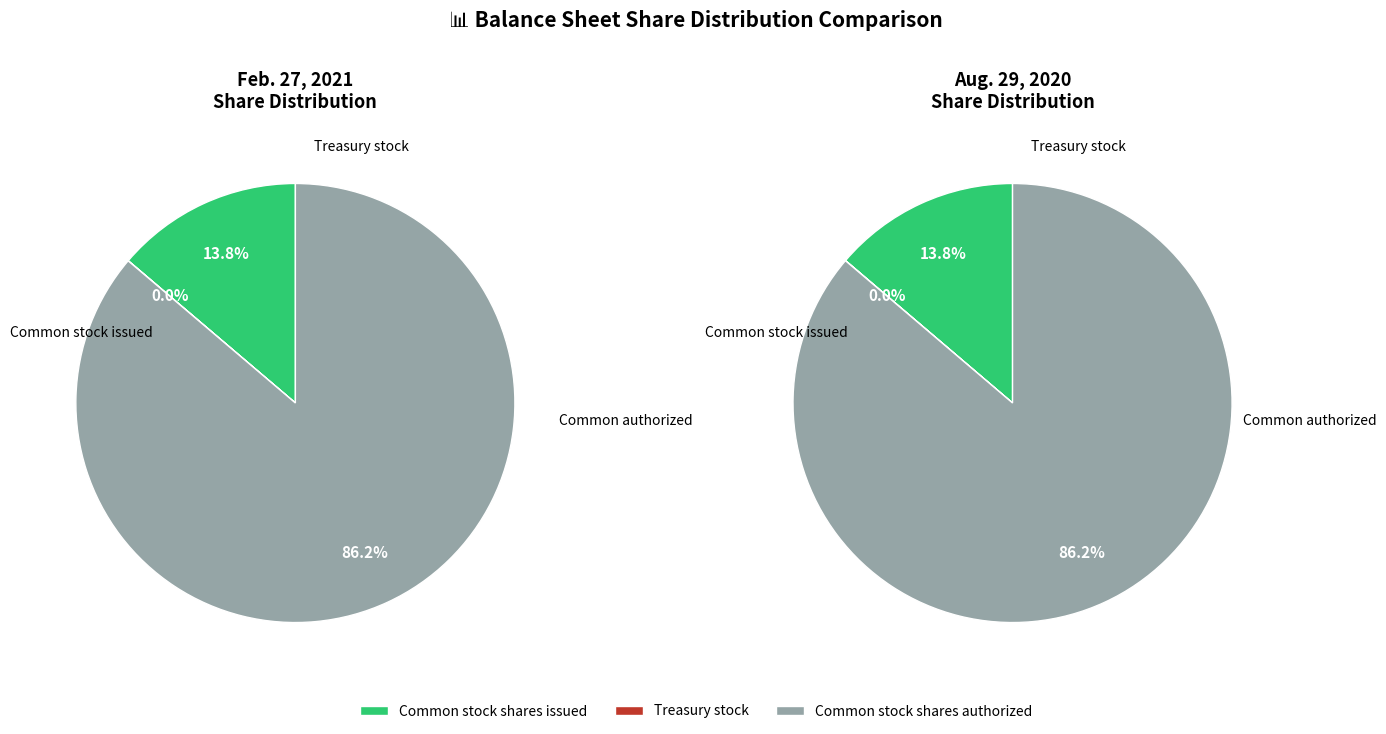

To the nearest percent, what is the average slice percentage?

33%